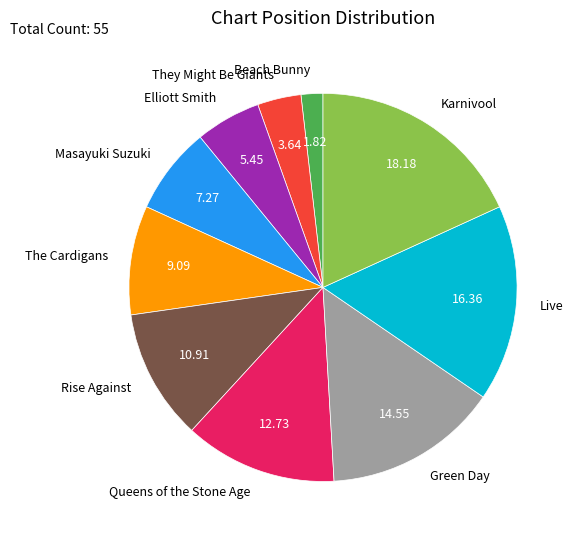

Which has a higher value, They Might Be Giants or Rise Against?

Rise Against